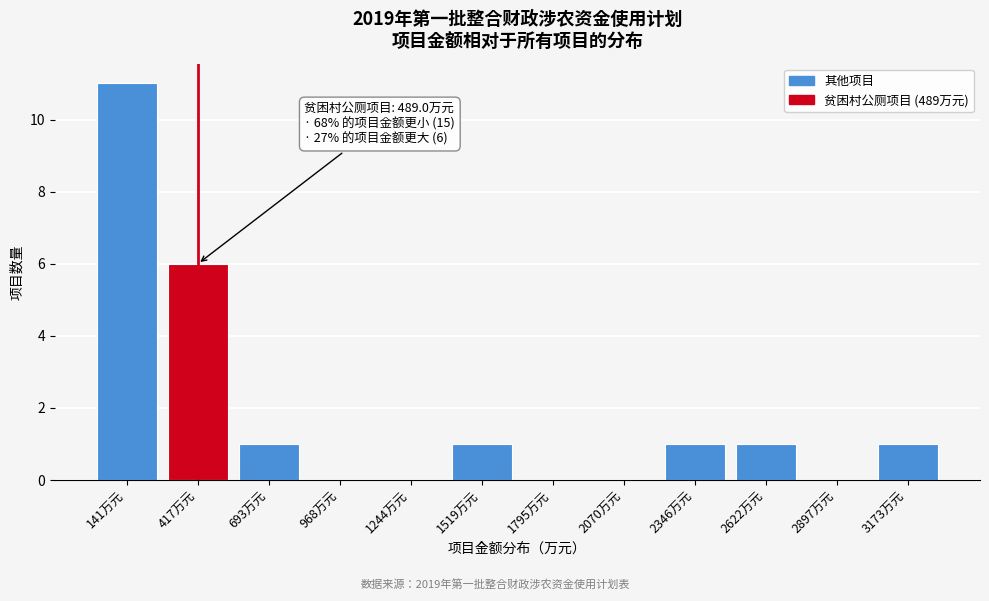

Reading right to left, what are all the values shown in this chart?

3173万元=1	2897万元=0	2622万元=1	2346万元=1	2070万元=0	1795万元=0	1519万元=1	1244万元=0	968万元=0	693万元=1	417万元=6	141万元=11